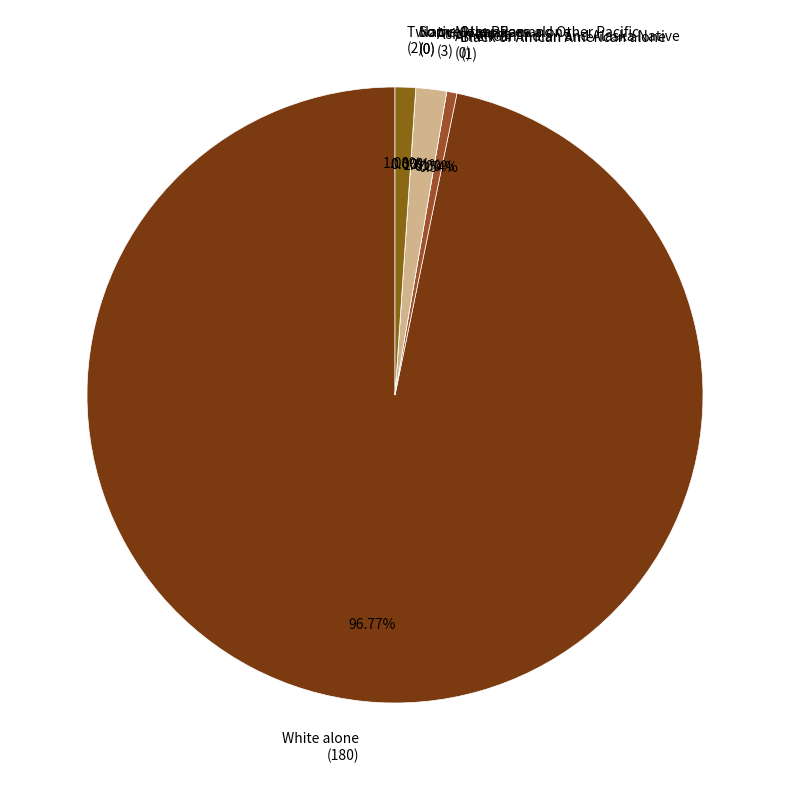

Does any single category account for the majority?

Yes